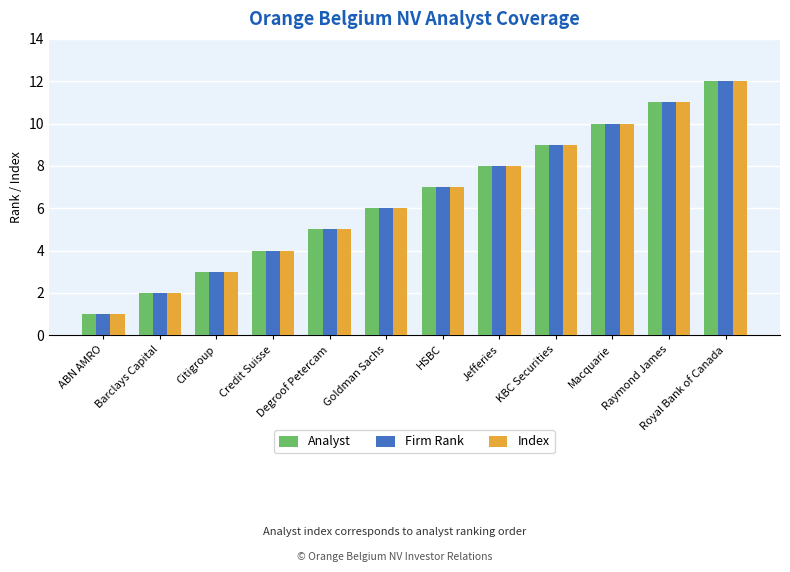

Rank the categories by Index value from lowest to highest.

ABN AMRO, Barclays Capital, Citigroup, Credit Suisse, Degroof Petercam, Goldman Sachs, HSBC, Jefferies, KBC Securities, Macquarie, Raymond James, Royal Bank of Canada